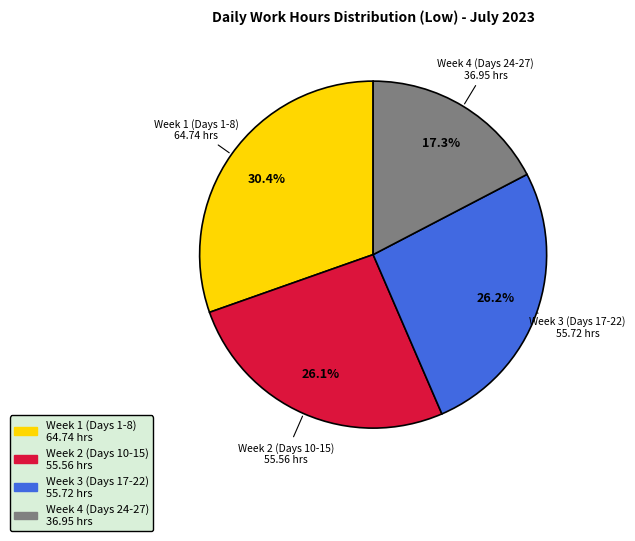

How many segments does this pie chart have?

4